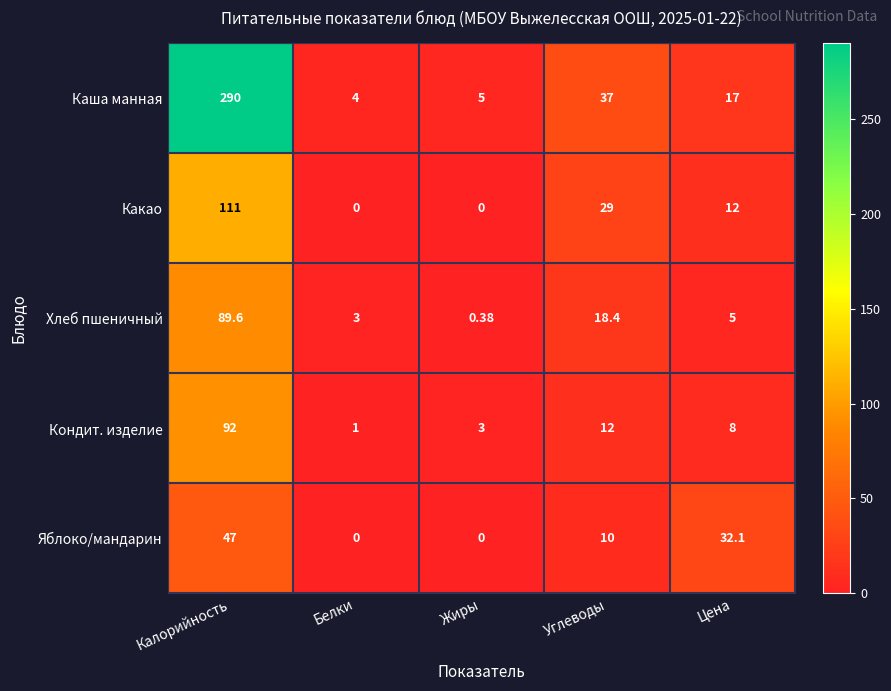

Between Калорийность and Углеводы, which series saw the biggest shift?

Каша манная